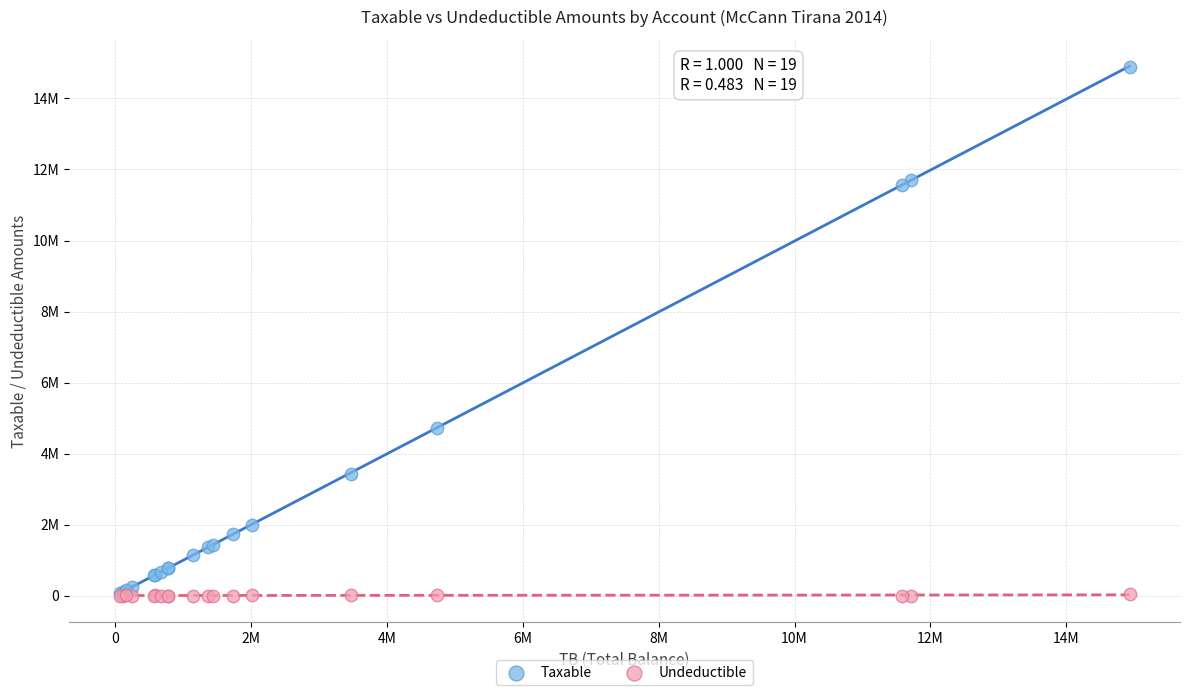

What are all the series names shown in the legend?

Taxable, Undeductible